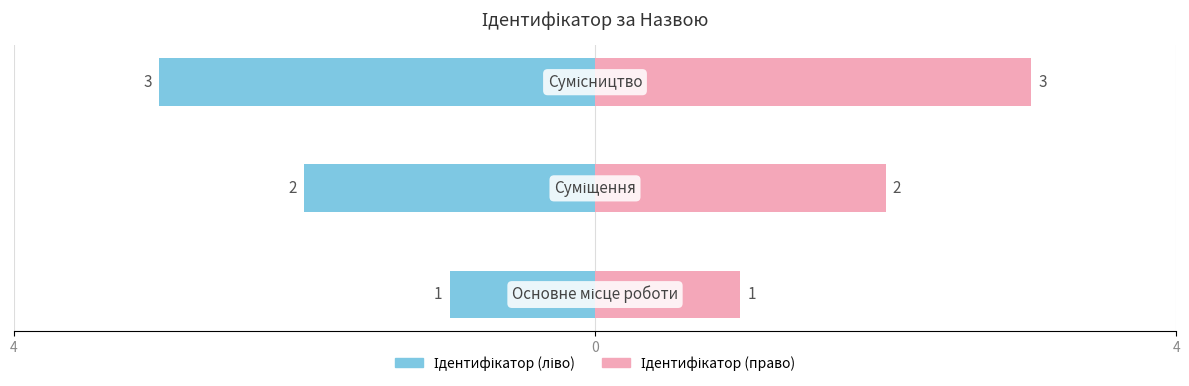

What is the sum of all Ідентифікатор (ліво) values?

-6